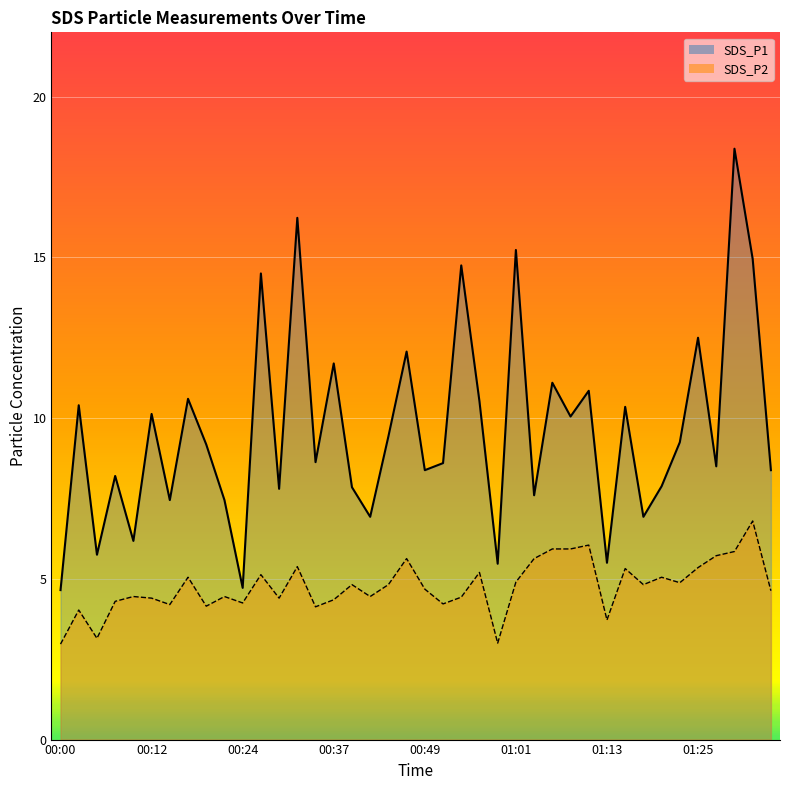

How many data points in SDS_P1 are less than 9?

20